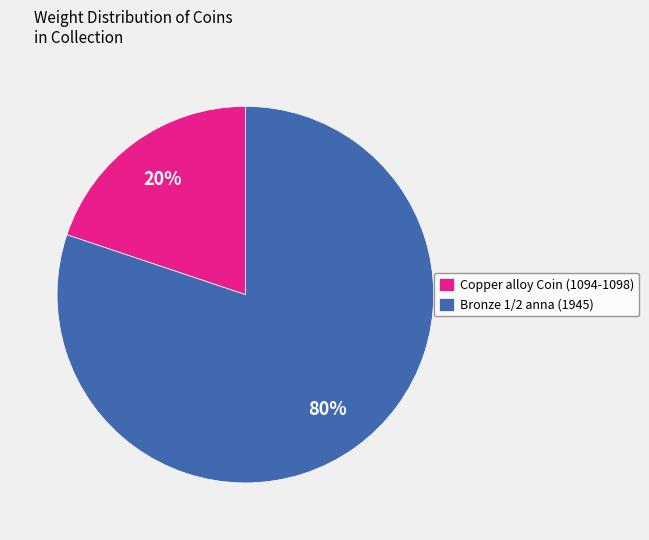

To the nearest percent, what is the combined percentage of Copper alloy Coin (1094-1098) and Bronze 1/2 anna (1945)?

100%